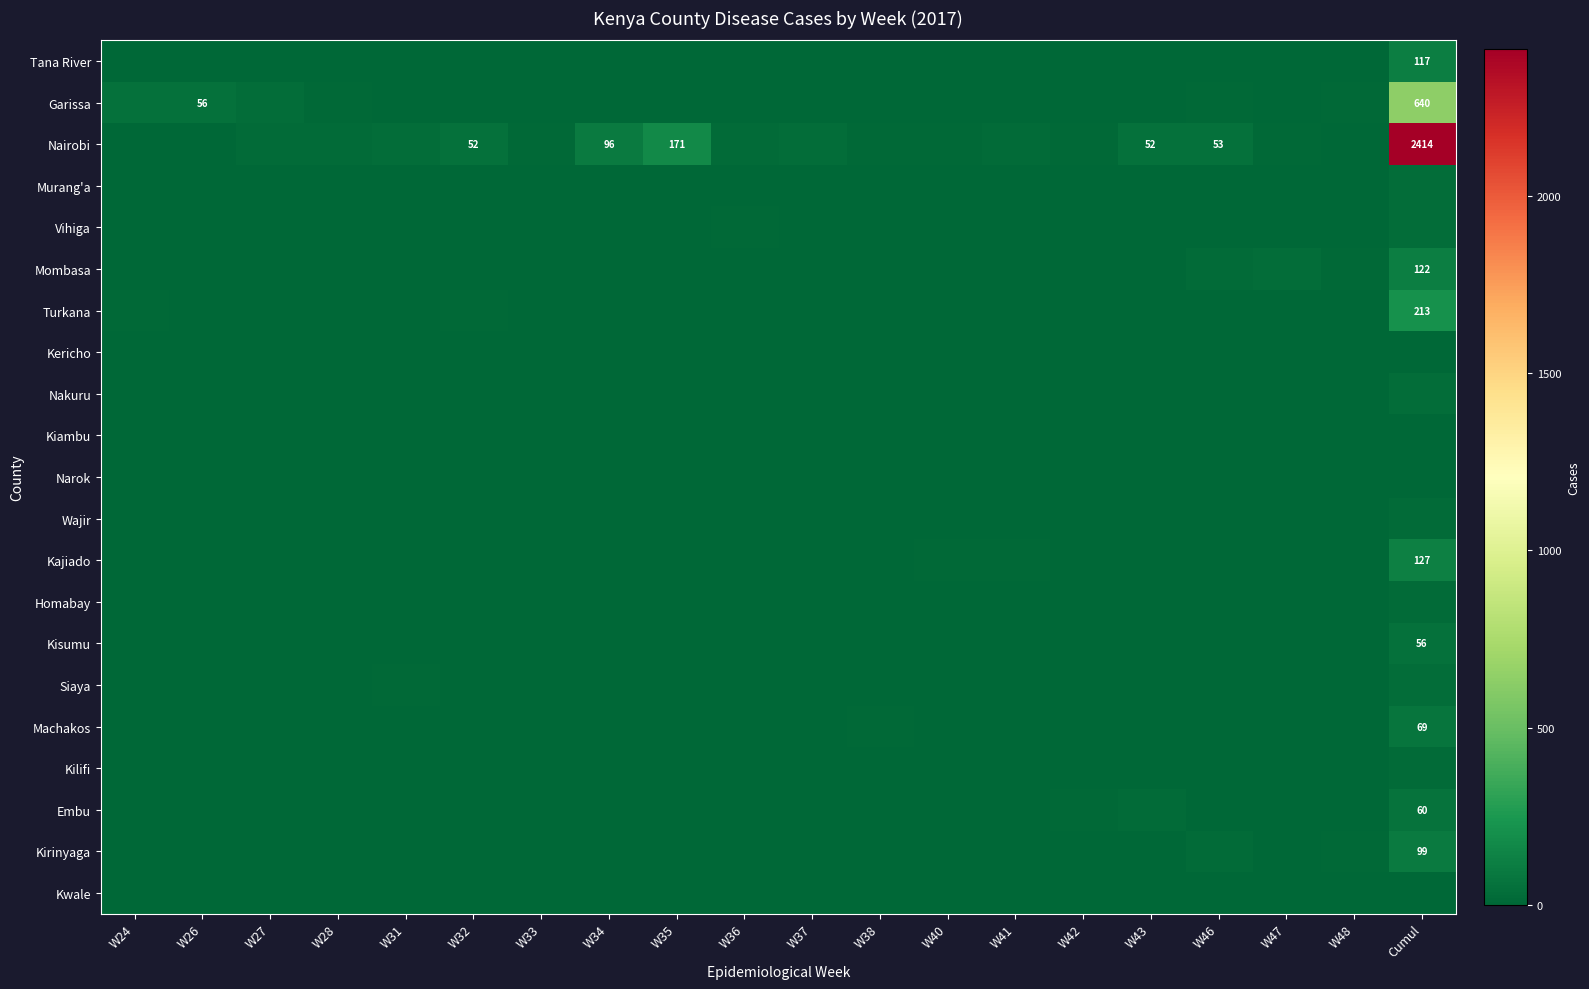

Which series has the largest total across all categories?

Nairobi